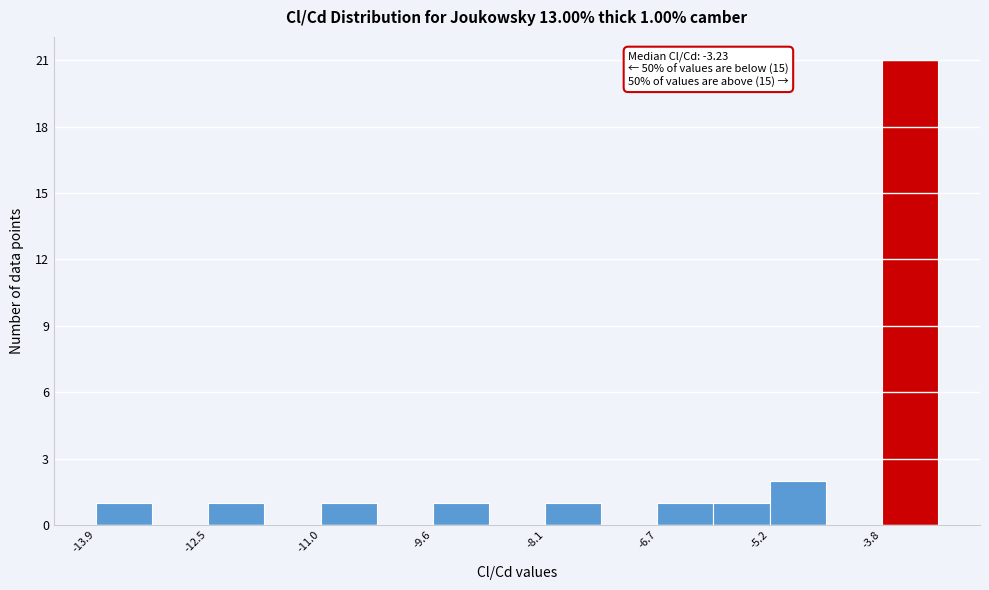

Around what value on the x-axis is the tallest bar? Give the approximate position of its centre, as read against the axis.

-3.4